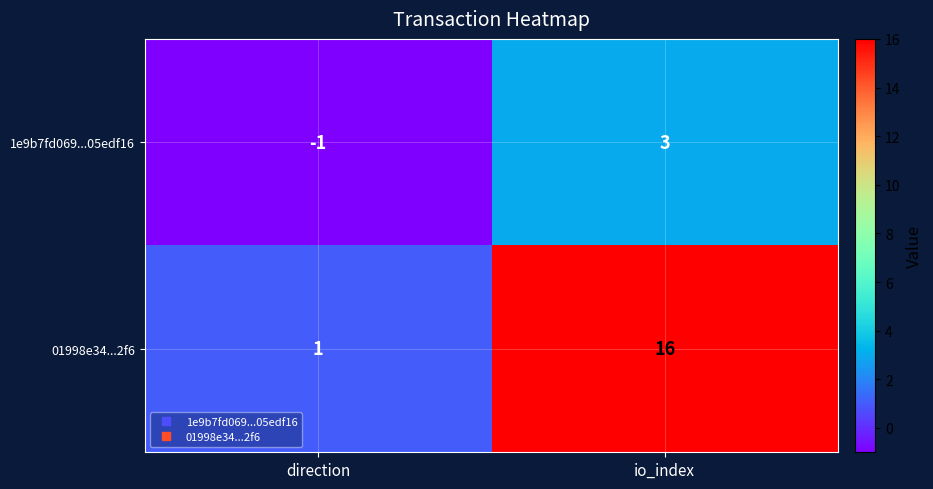

Which series changed the most between direction and io_index?

01998e34...2f6